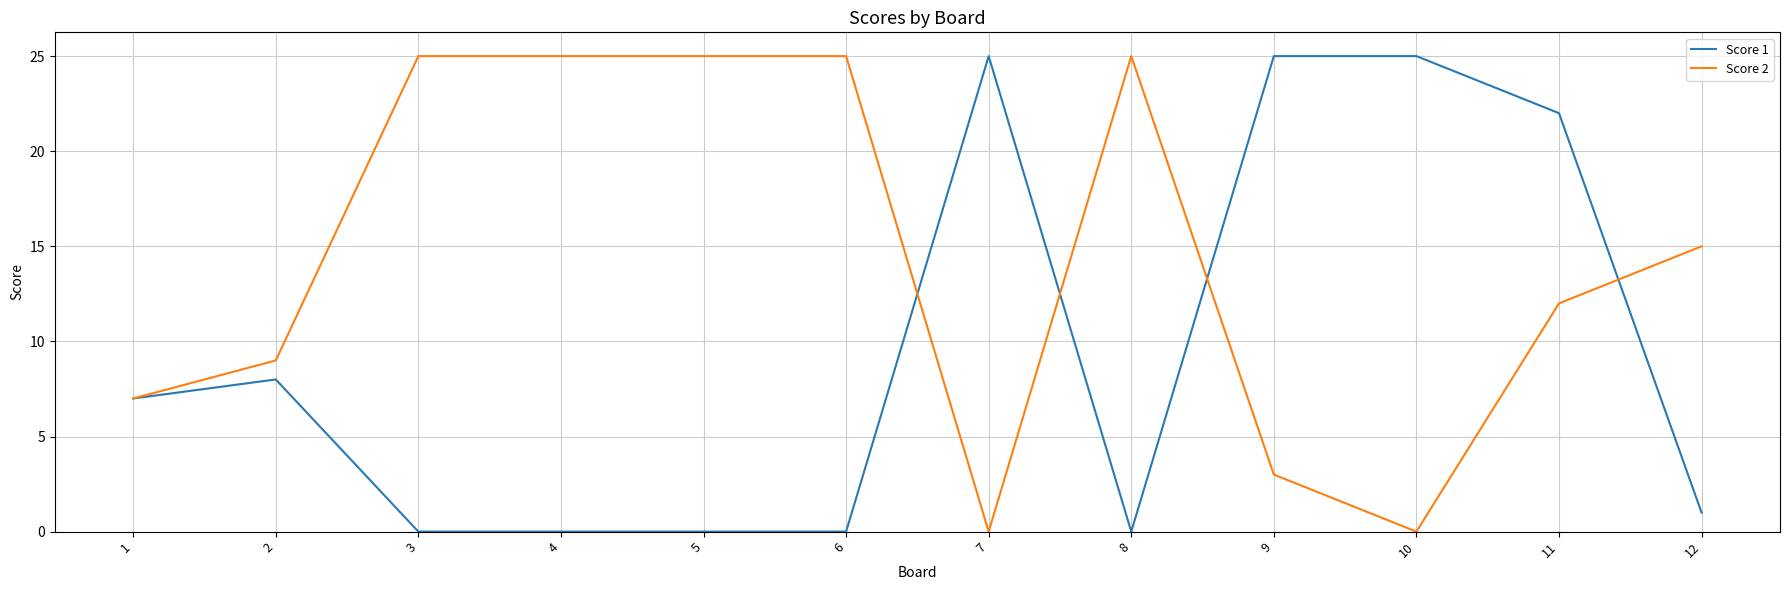

What is the maximum value shown in the chart?

25